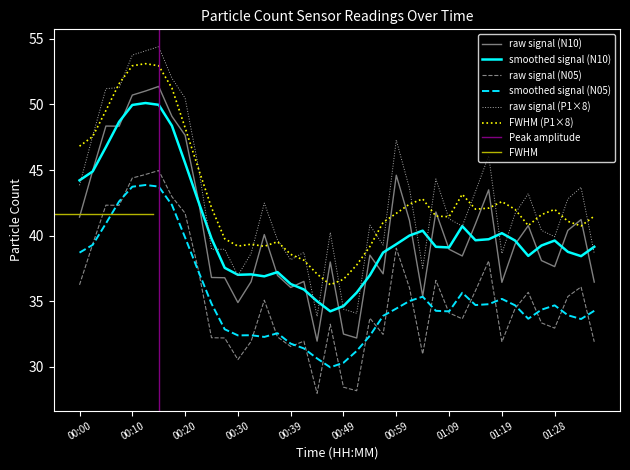

True or false: raw signal (P1×8) has a value of 88.8 at 00:20.

False